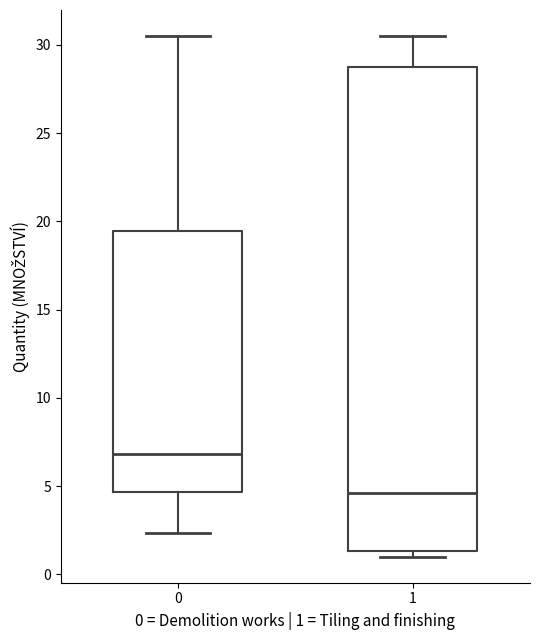

Reading left to right, read every box against the y-axis: the position of its median line, the range the box covers, and the ends of its whiskers. The values are not printed on the chart, so give them approximately, as read against the axis.

0: median 7.0, box 4.5 to 19.5, whiskers 2.5 to 30.5
1: median 4.5, box 1.5 to 28.5, whiskers 1.0 to 30.5